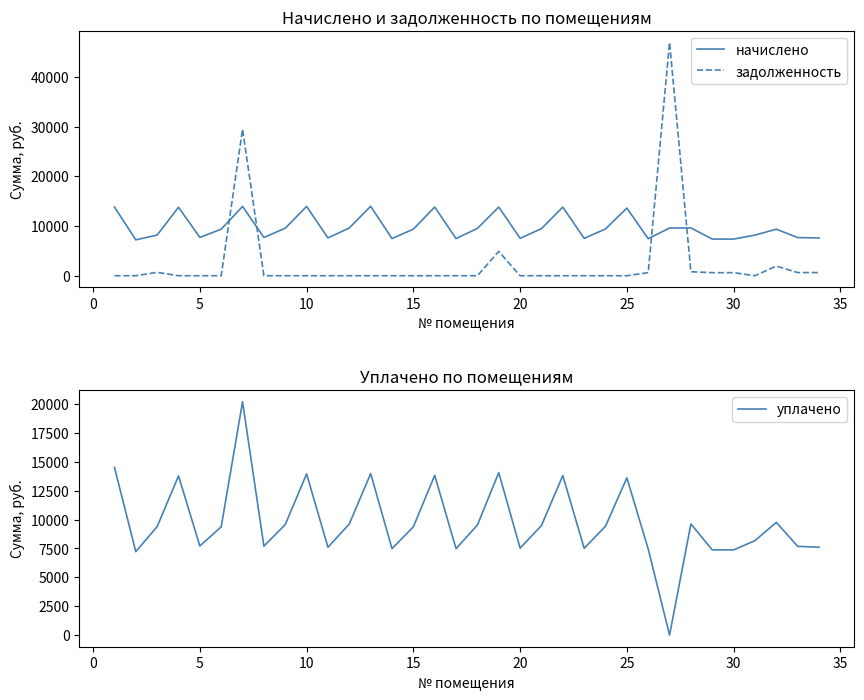

How many interior local peaks does the уплачено series have?

10